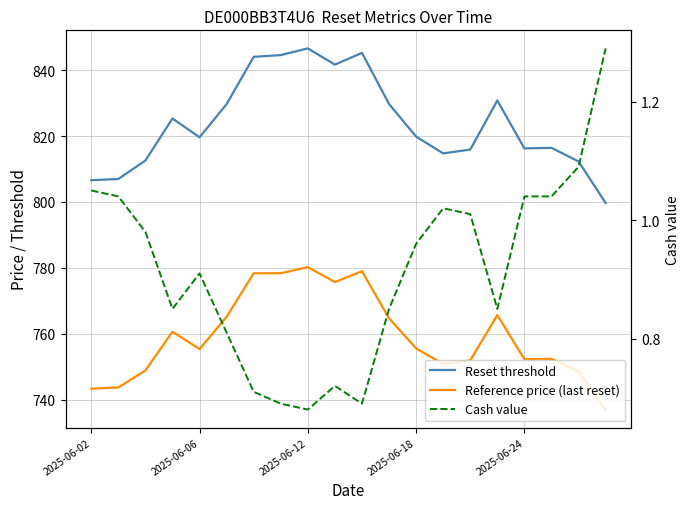

What is the difference between the maximum and minimum values in the Reference price (last reset) series?

43.2